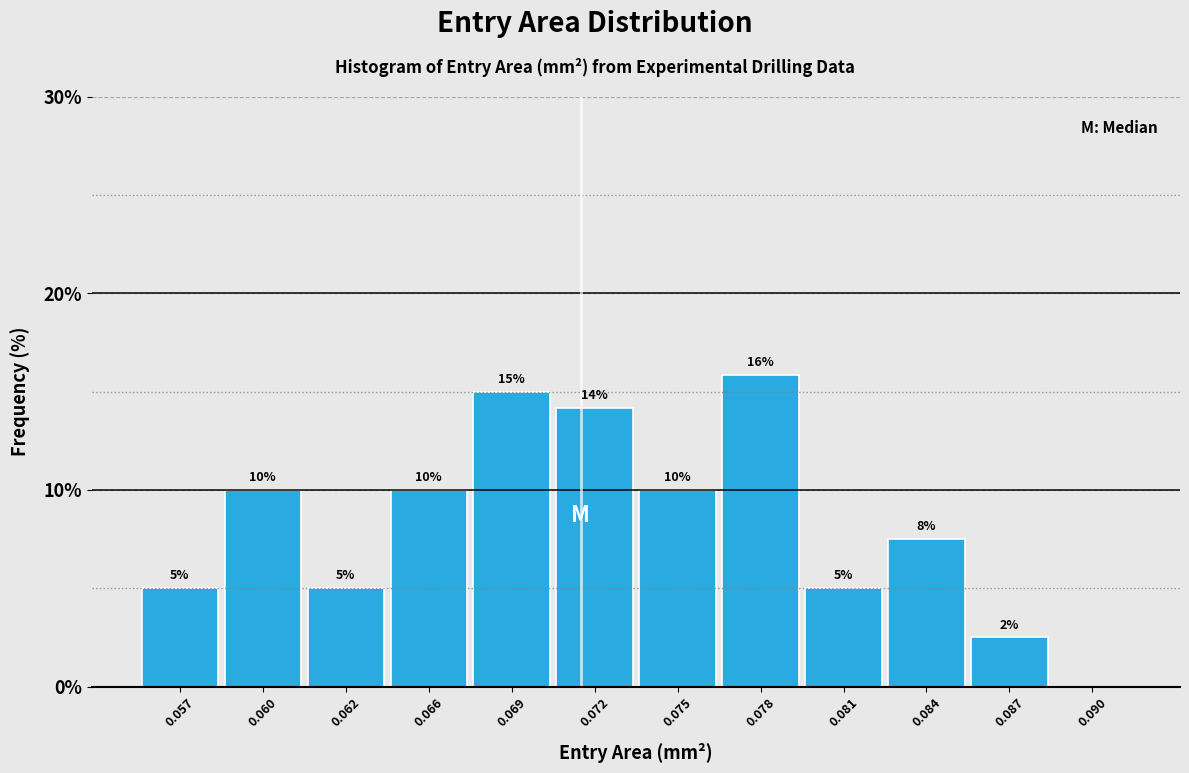

At which label is the value closest to 7?

0.084